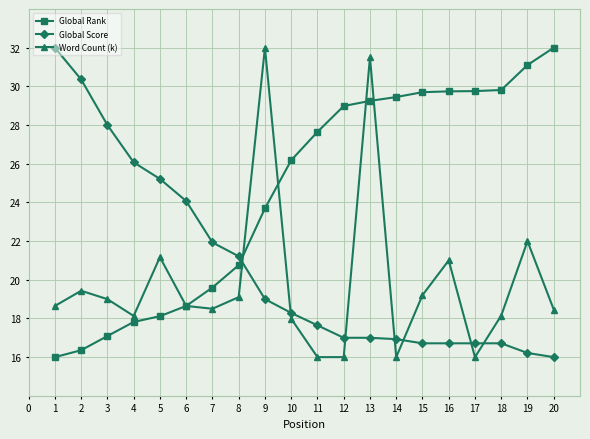

Where do Global Rank and Global Score first cross each other?

8 and 9